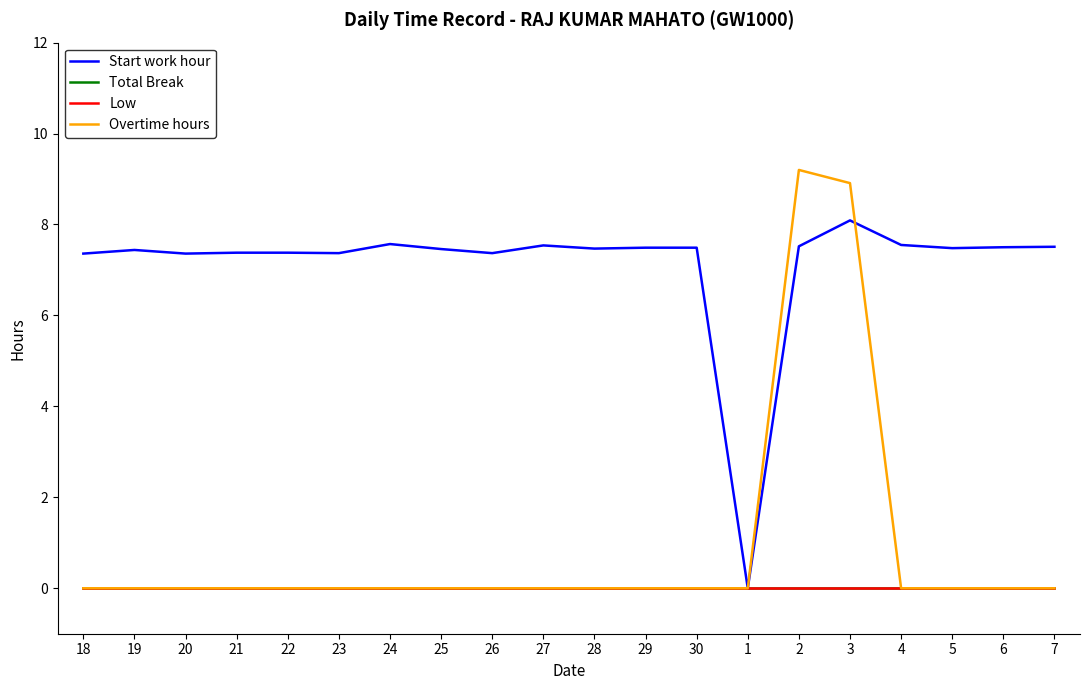

Which label corresponds to the largest value in the chart?

2